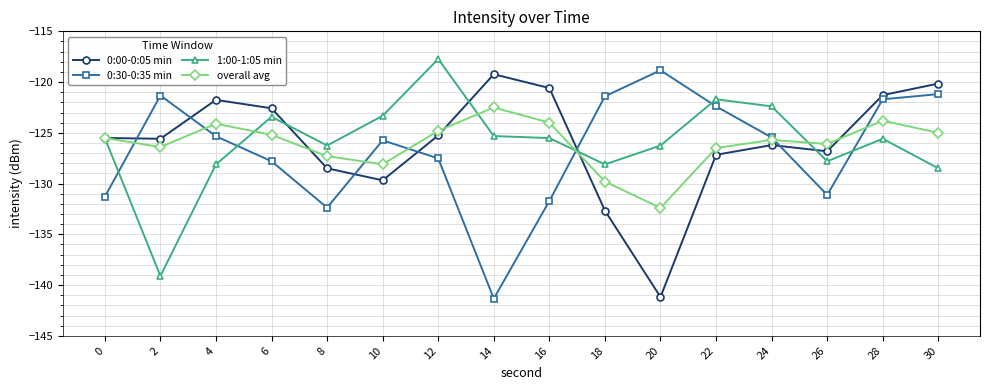

Count the number of categories in the chart.

16